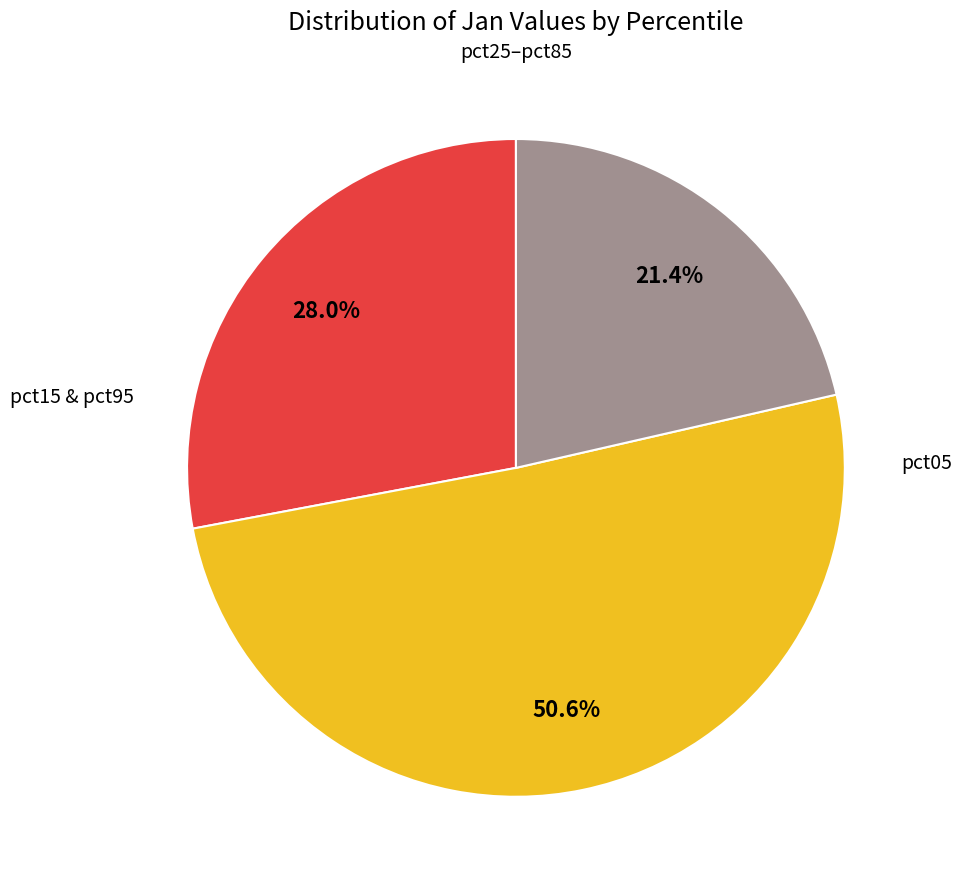

Is there any slice that represents more than half of the pie?

Yes